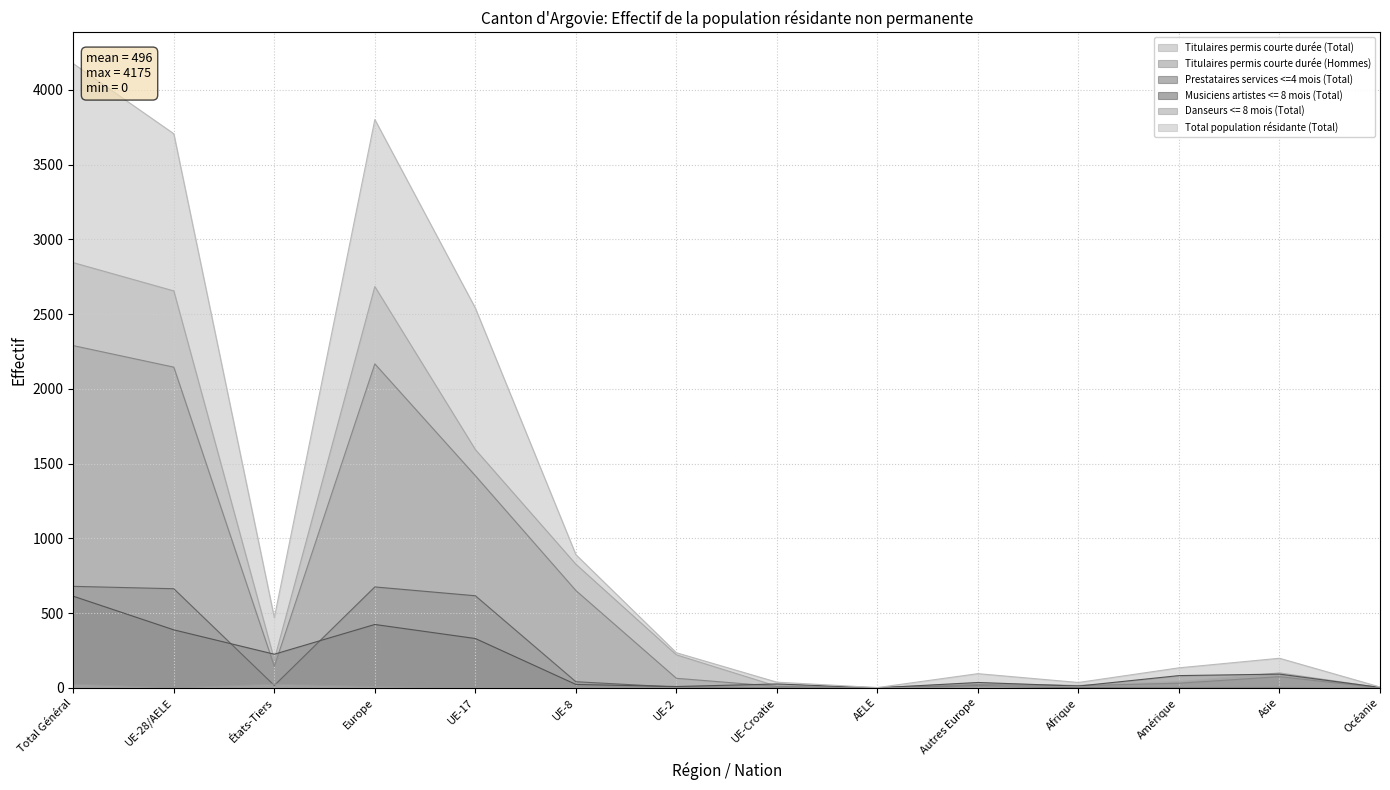

How many values in the Prestataires services <=4 mois (Total) series are below 12?

7